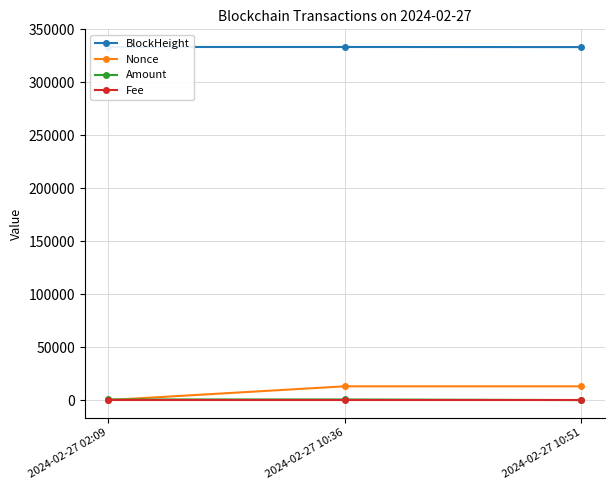

What is the label of the 3rd point from the right?

2024-02-27 02:09